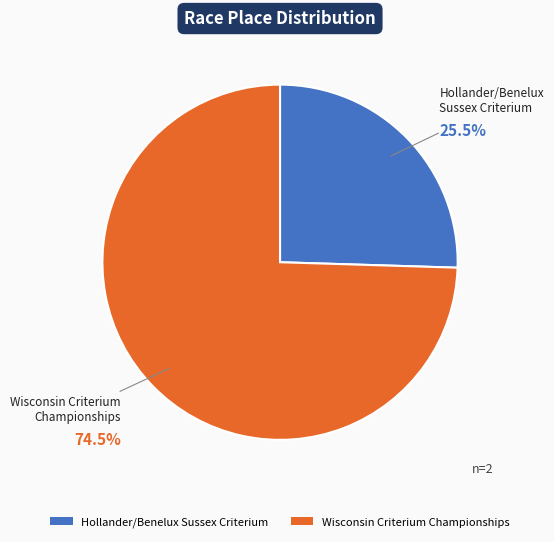

Count the number of slices in the pie.

2